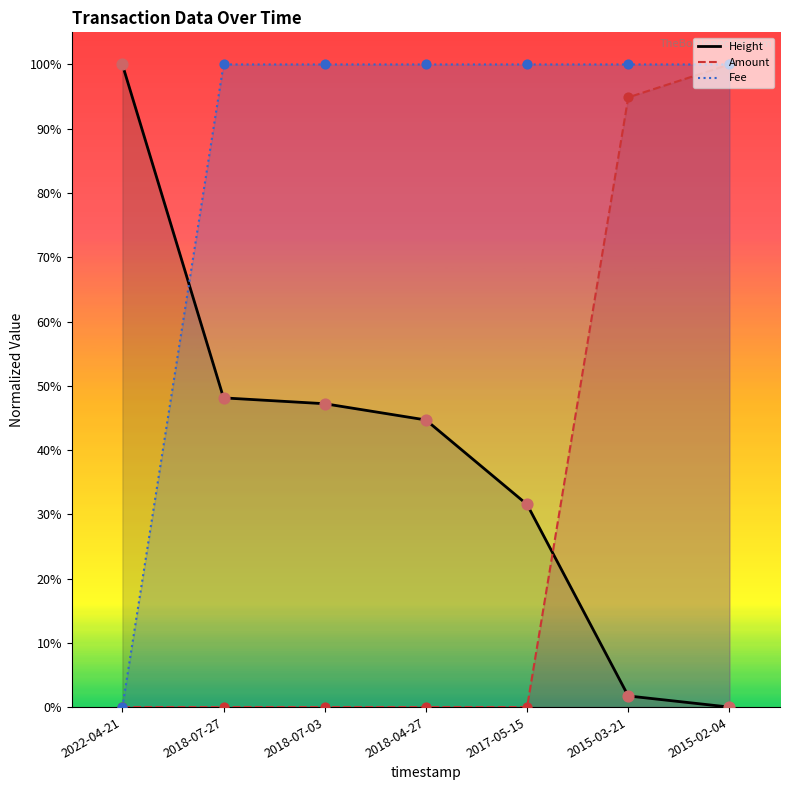

Is the value of Amount at 2015-02-04 greater than the value of Height at 2022-04-21?

No